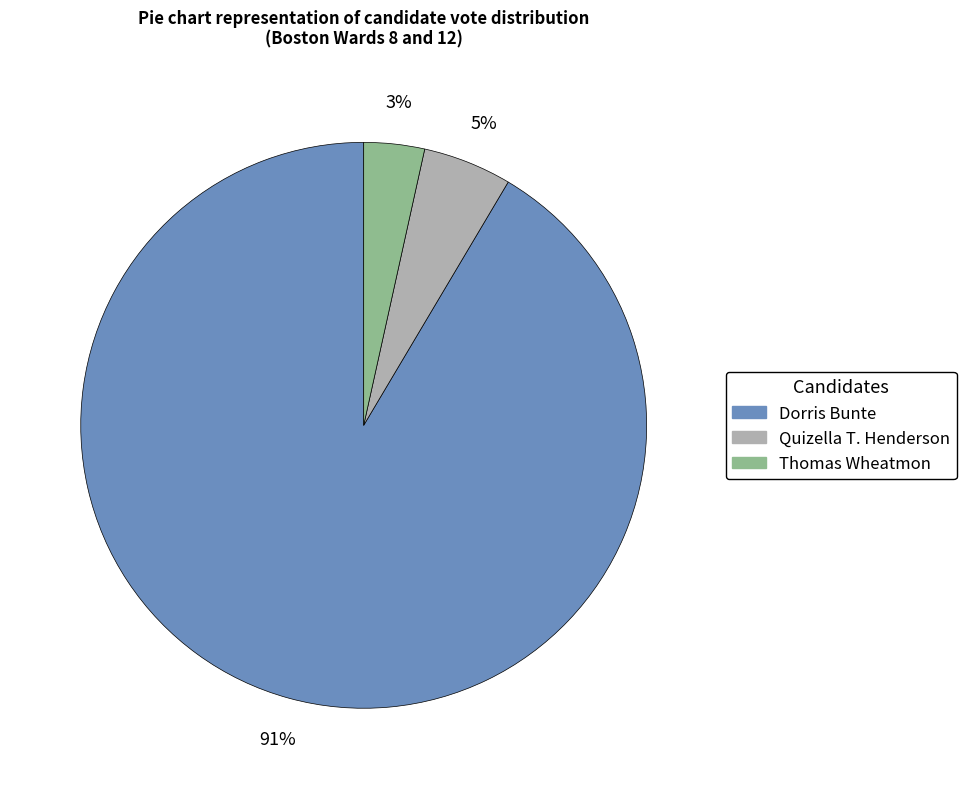

Combined, do Quizella T. Henderson and Dorris Bunte account for over 50%?

Yes